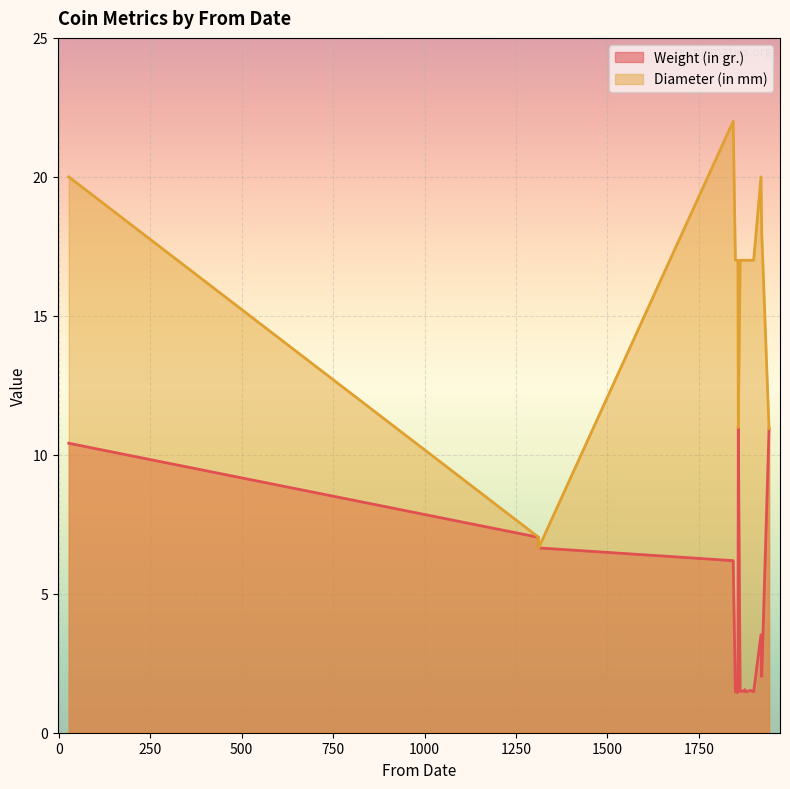

True or false: Weight (in gr.) and Diameter (in mm) cross at least once.

False